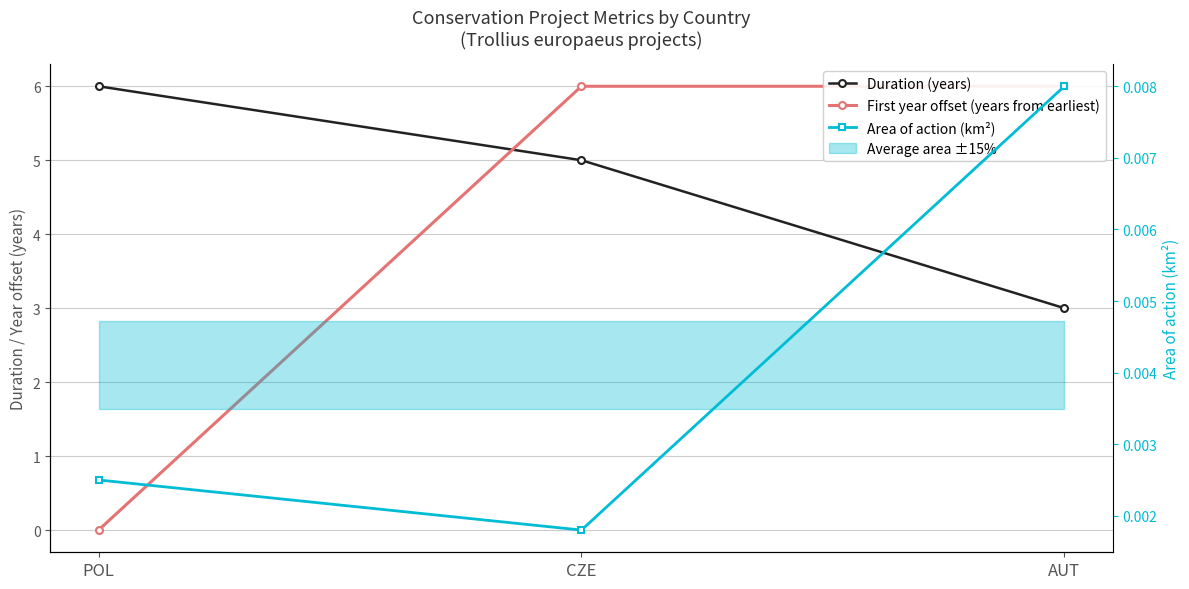

Between AUT and CZE, which is larger?

CZE